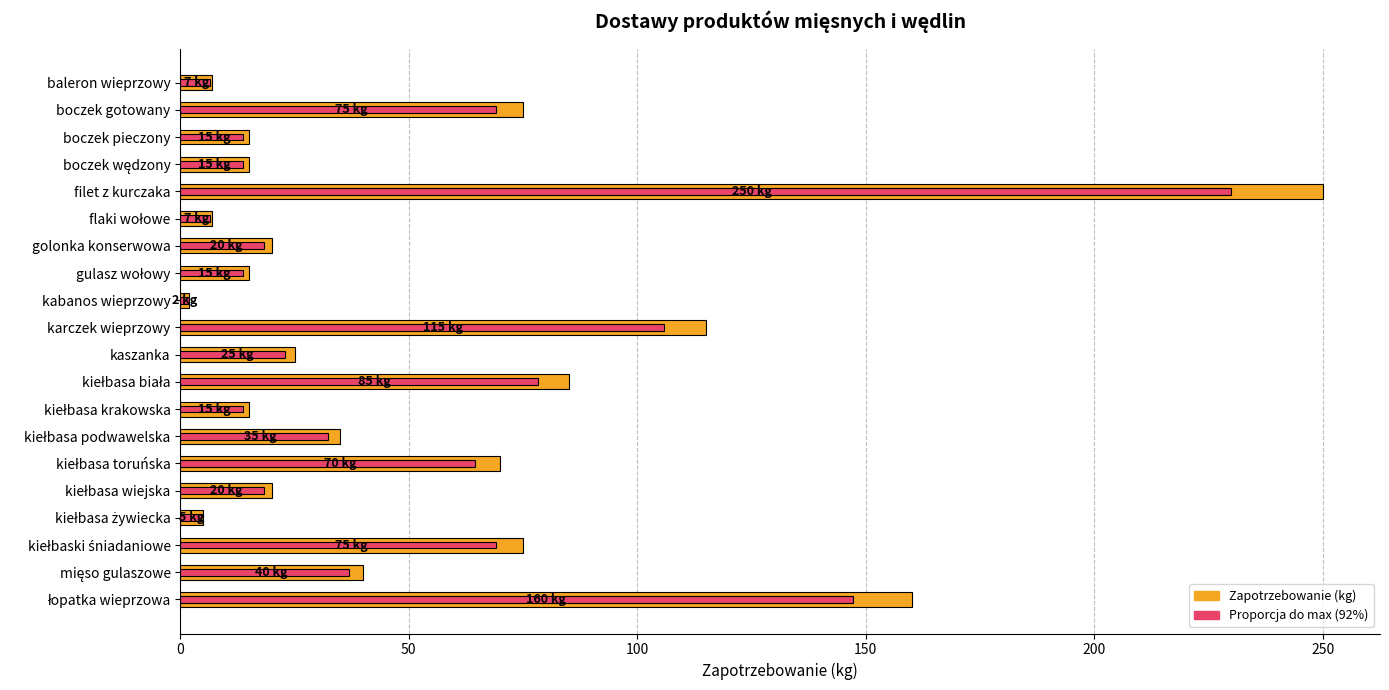

Reading left to right, what are all the values shown in this chart?

Zapotrzebowanie (kg): 7.0	75.0	15.0	15.0	250.0	7.0	20.0	15.0	2.0	115.0	25.0	85.0	15.0	35.0	70.0	20.0	5.0	75.0	40.0	160.0
Proporcja do max (92%): 6.4	69.0	13.8	13.8	230.0	6.4	18.4	13.8	1.8	105.8	23.0	78.2	13.8	32.2	64.4	18.4	4.6	69.0	36.8	147.2